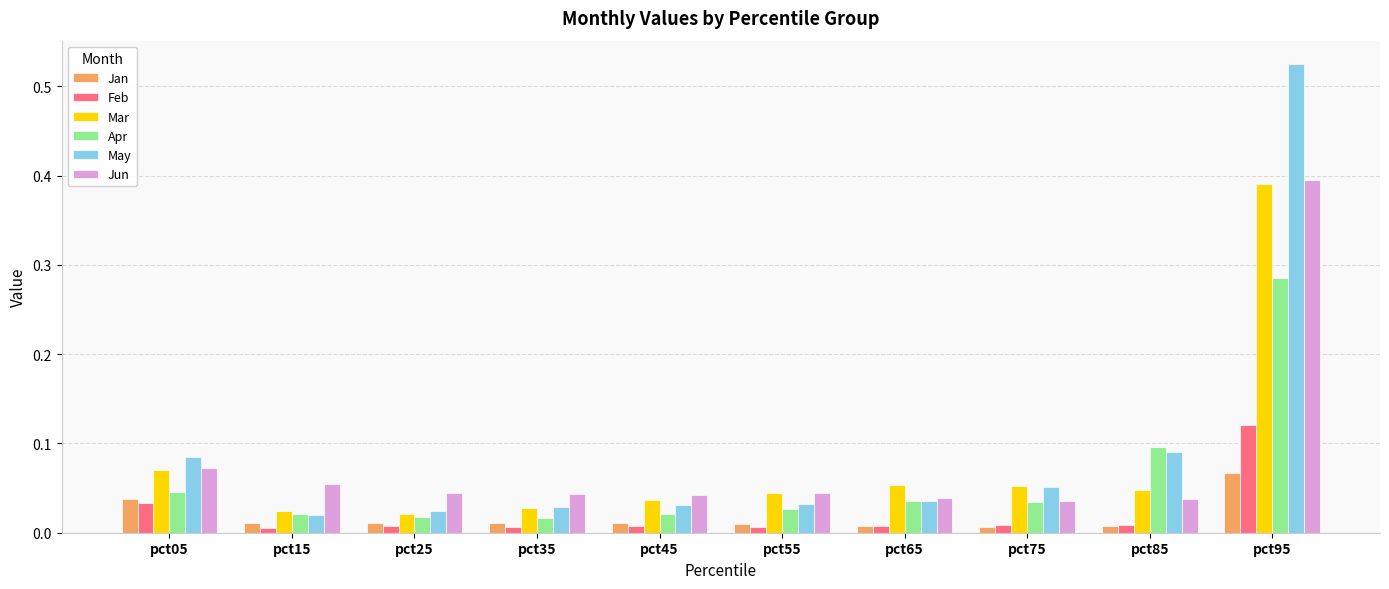

What is the sum of all Mar values?

0.8